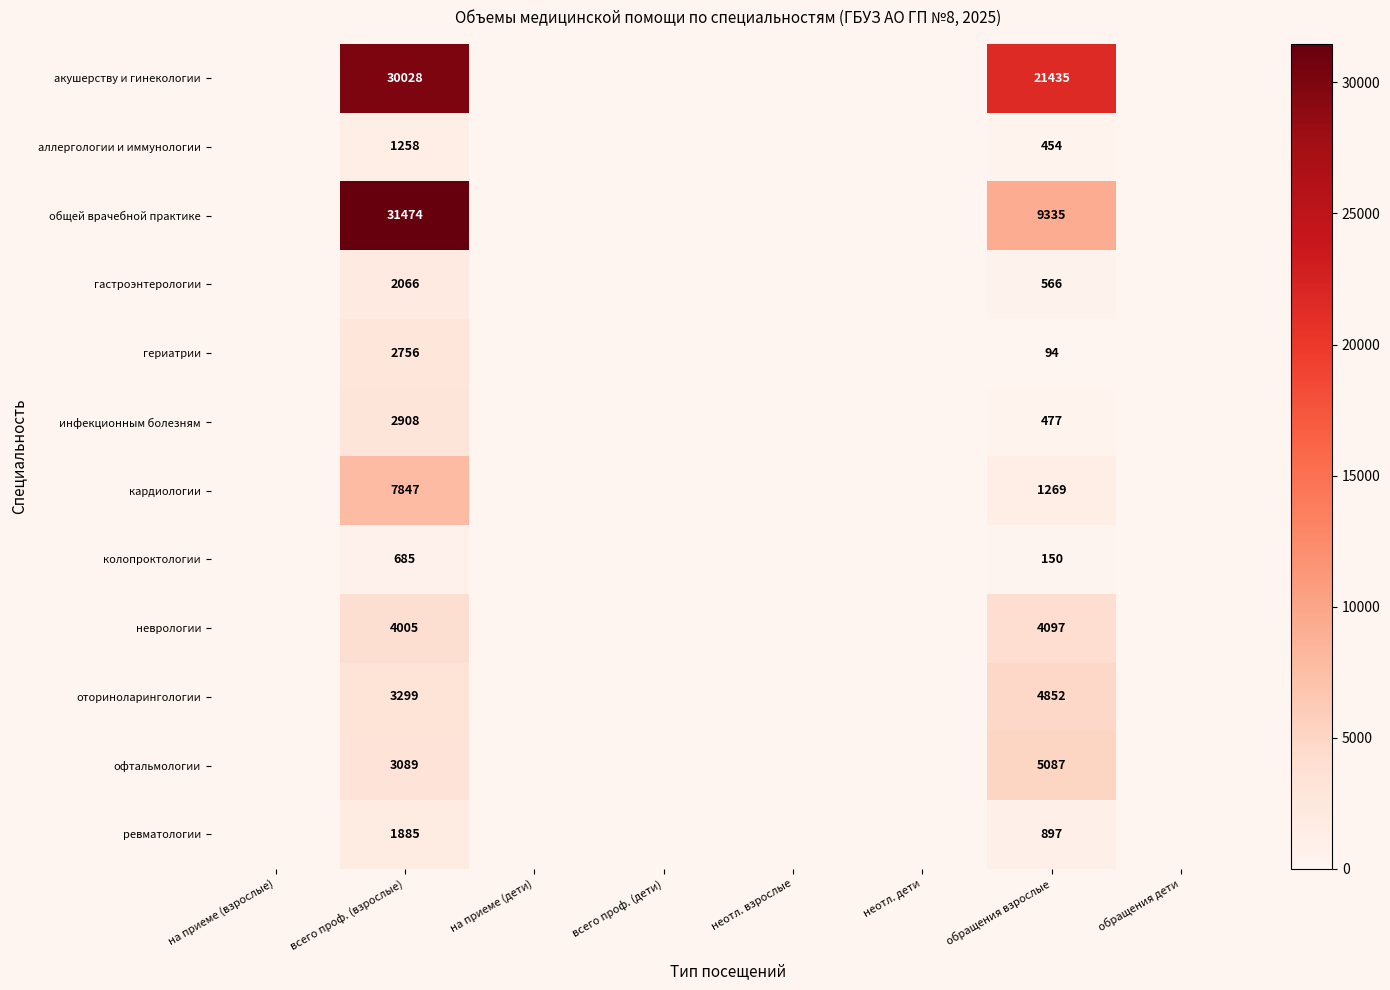

Is it true that гастроэнтерологии equals 566 at обращения взрослые?

True